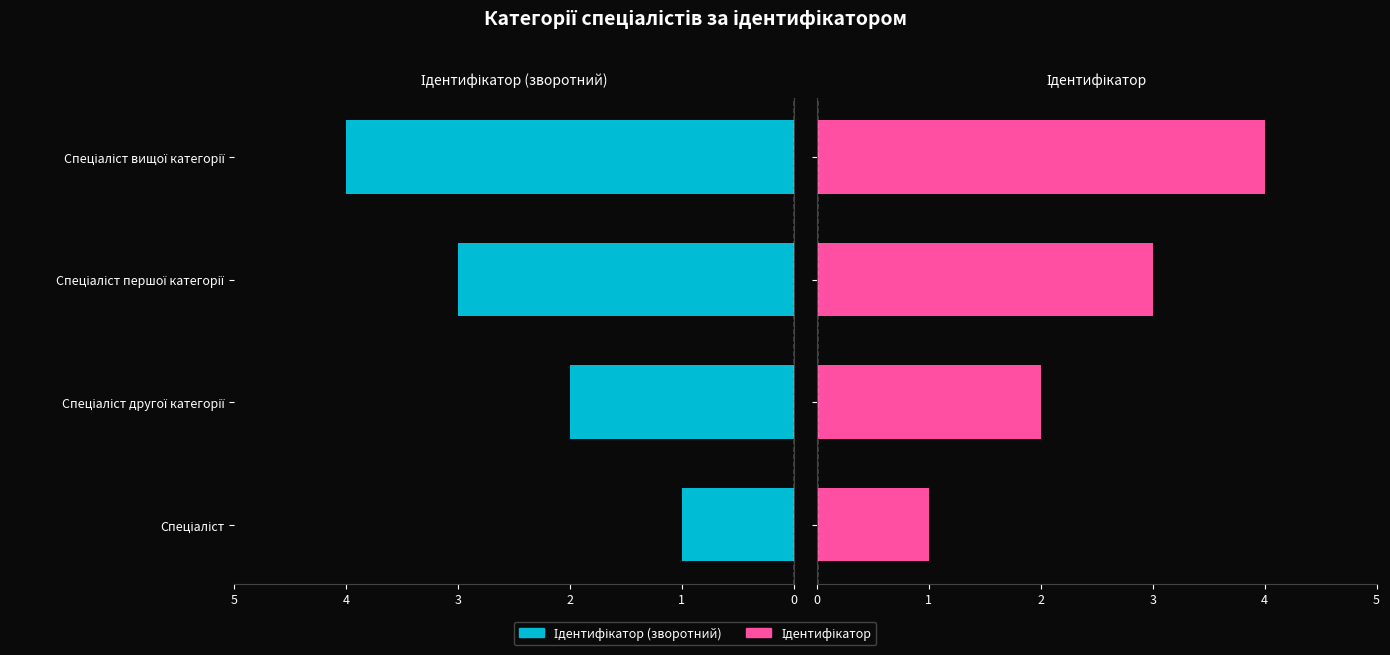

Reading right to left, list all the values displayed in this chart.

Ідентифікатор (зворотний): 4	3	2	1
Ідентифікатор: 4	3	2	1